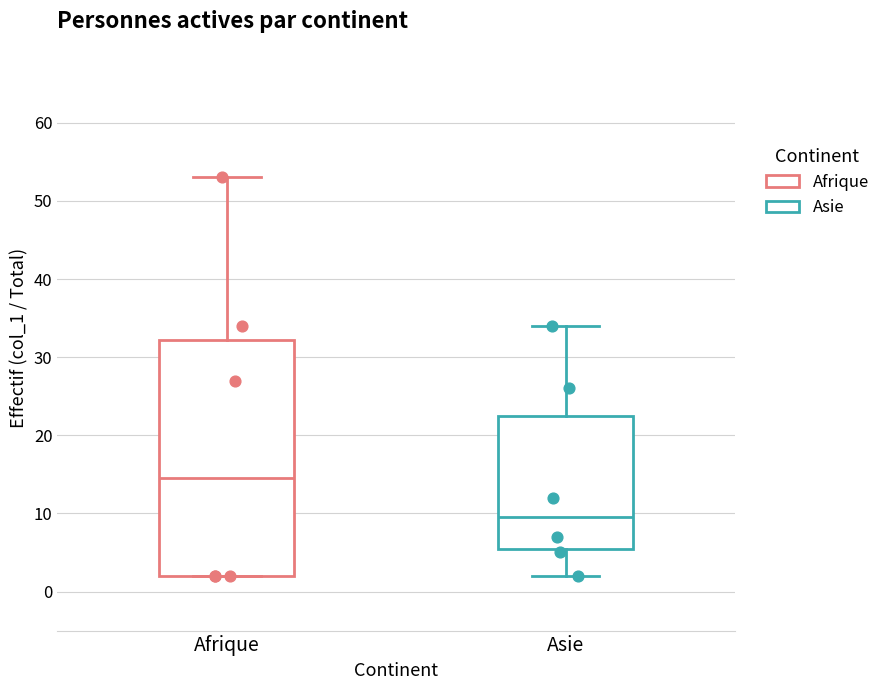

Reading left to right, transcribe this box plot: for each box, give where its median line is, the range the box spans, and where its two whiskers end, as read against the y-axis. The values are not printed on the chart, so give them approximately, as read against the axis.

Afrique: median 15, box 2 to 32, whiskers 2 to 53
Asie: median 10, box 6 to 23, whiskers 2 to 34